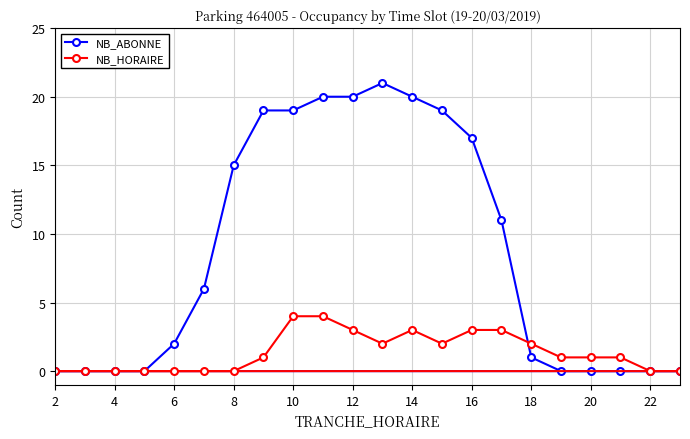

Does the chart display data point markers on the line(s)?

Yes